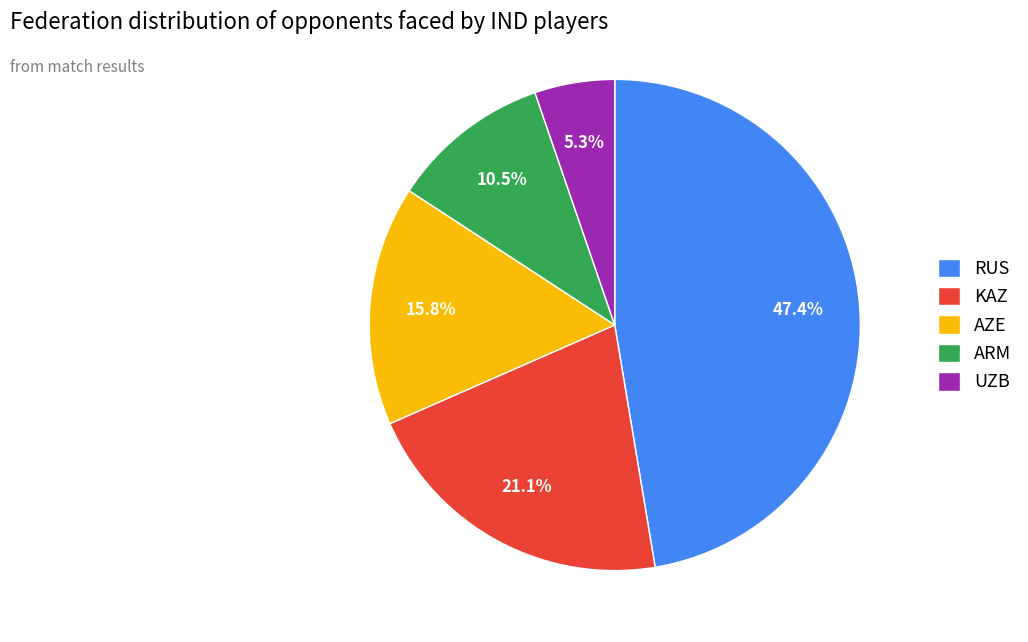

To the nearest percent, what is the difference between the RUS and ARM slice percentages?

37%